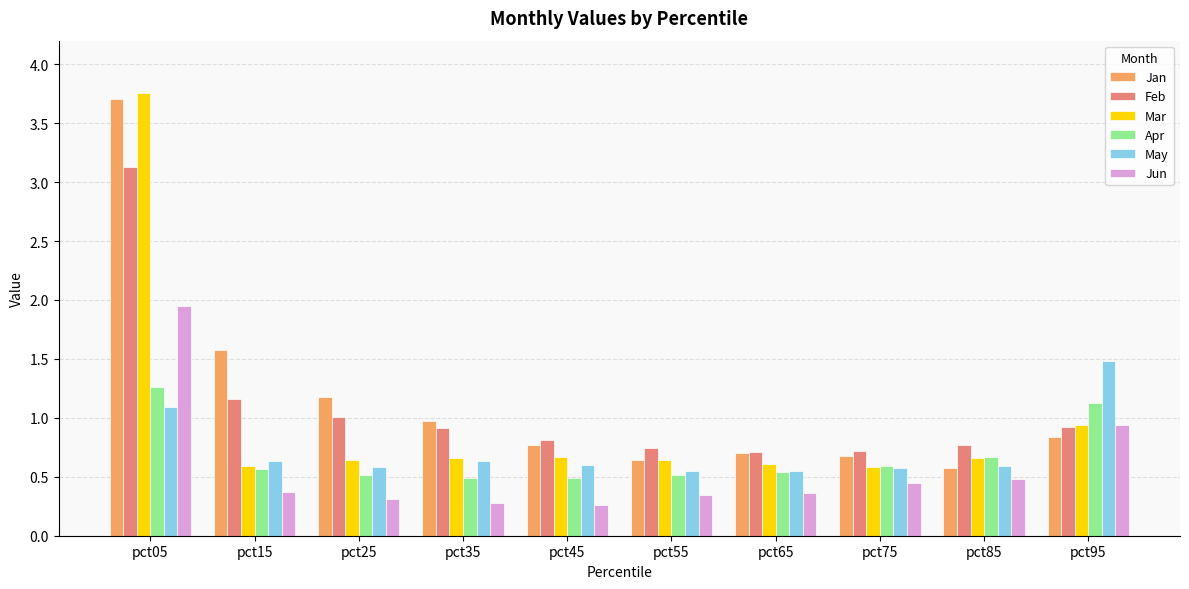

At which label is Mar closest to 2?

pct95